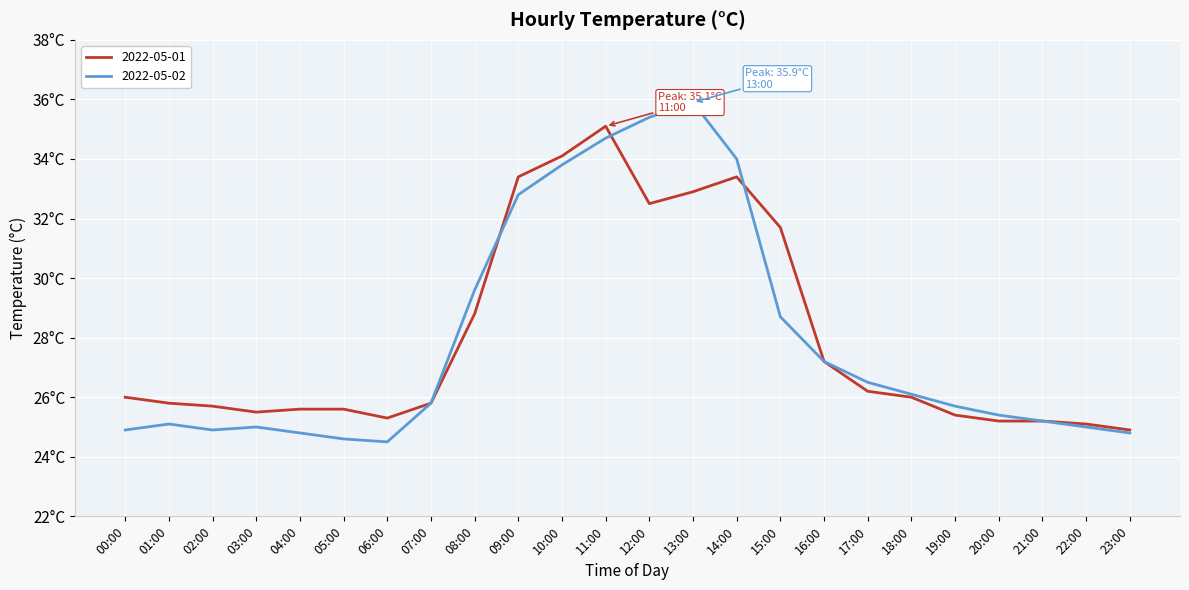

What are all the series names shown in the legend?

2022-05-01, 2022-05-02